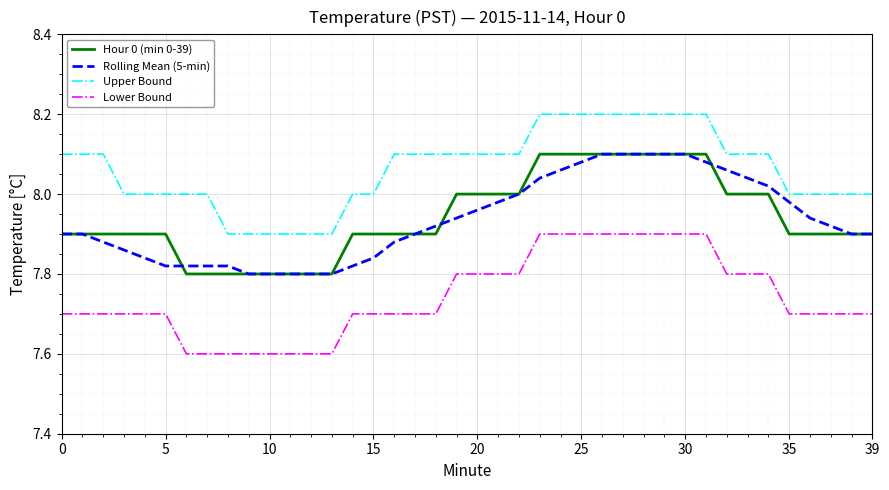

What is the highest value of the Upper Bound series?

8.2